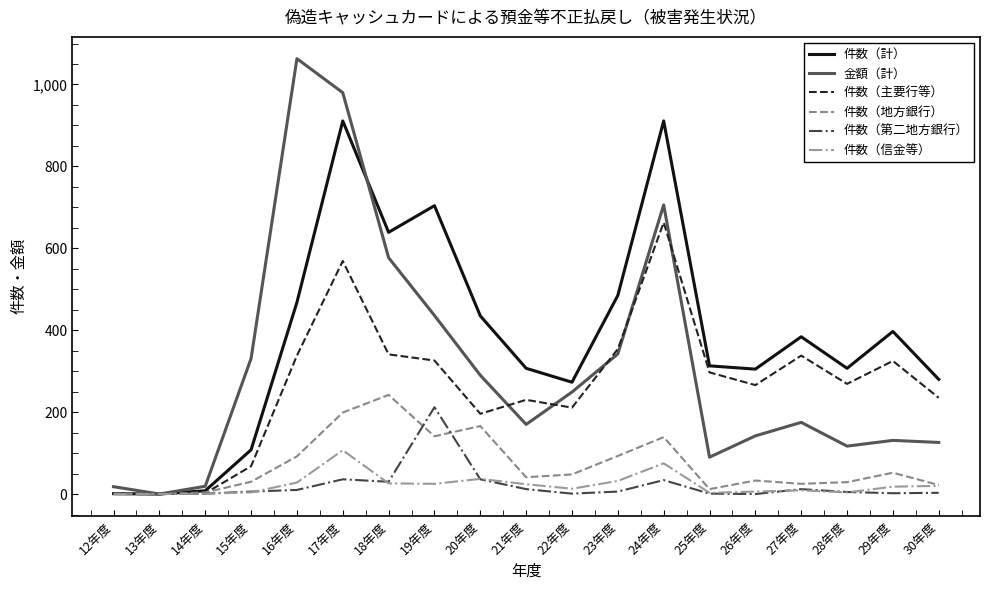

The value of 件数（第二地方銀行） at 13年度 is 0. True or false?

True